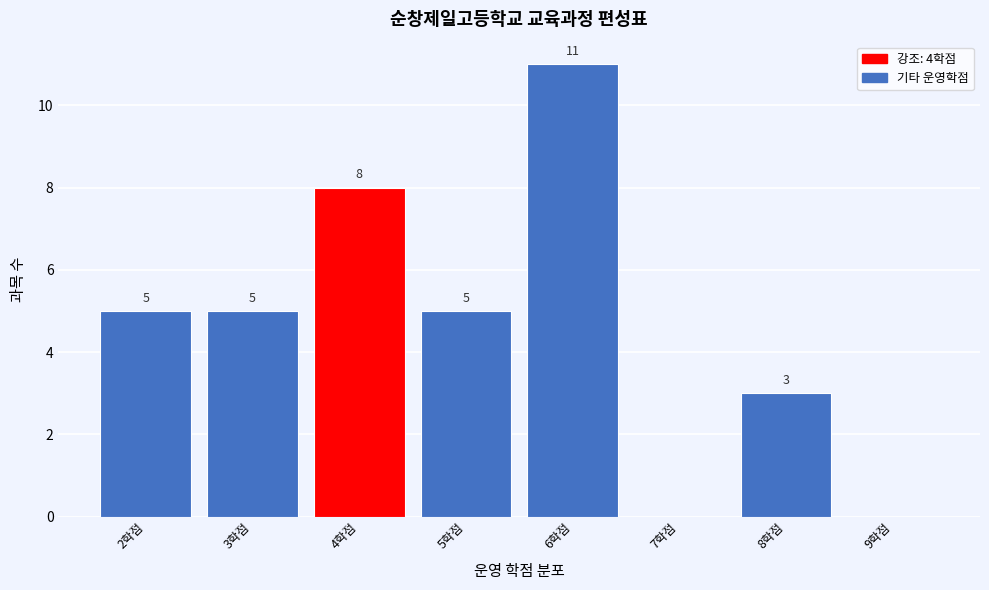

Over which range of the x-axis is the bar tallest?

5.5 to 6.5